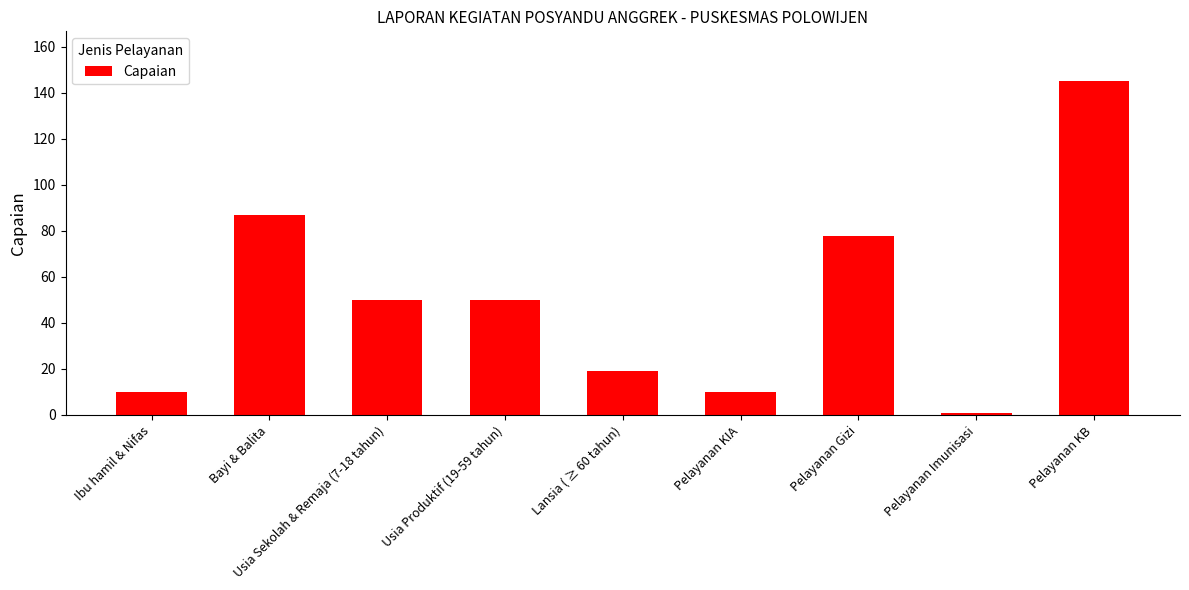

What is the label of the 1st bar from the right?

Pelayanan KB